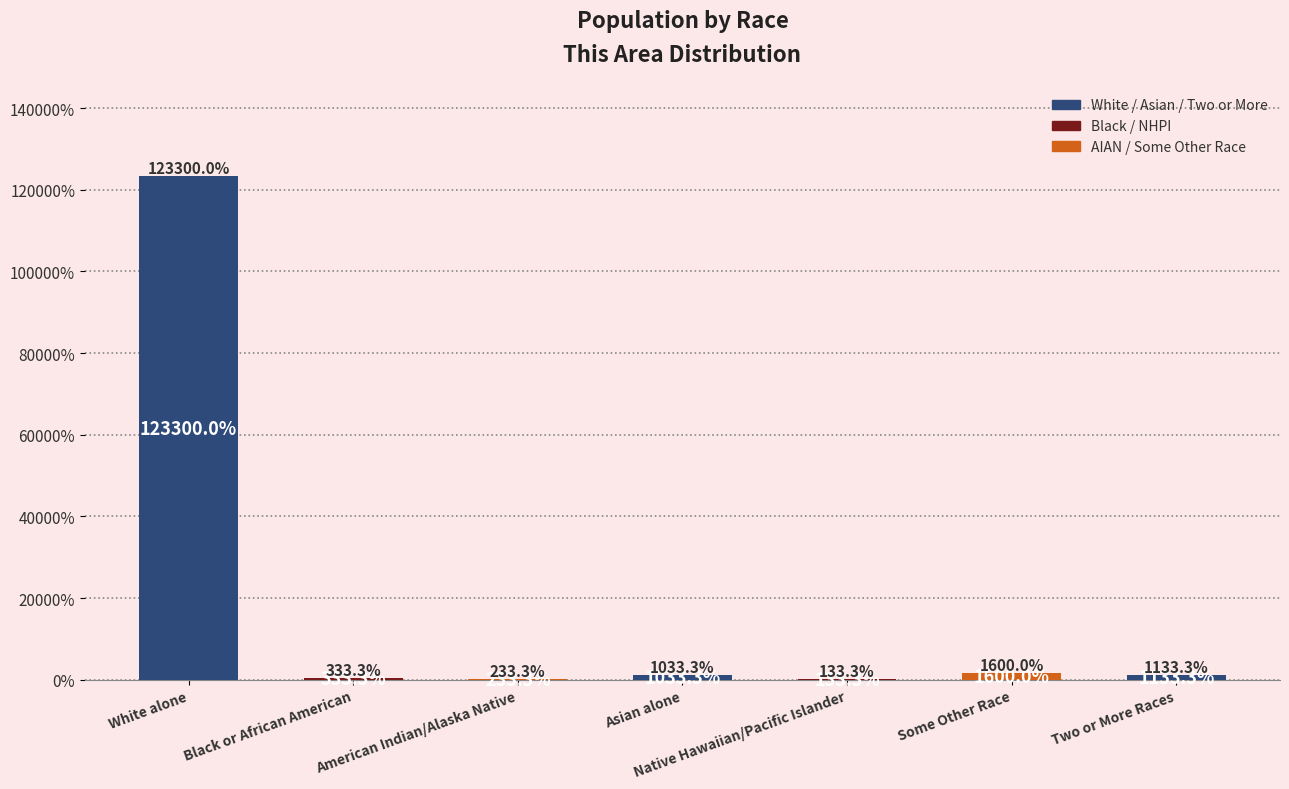

What is the sum of the values at American Indian/Alaska Native and Some Other Race?

1833.3